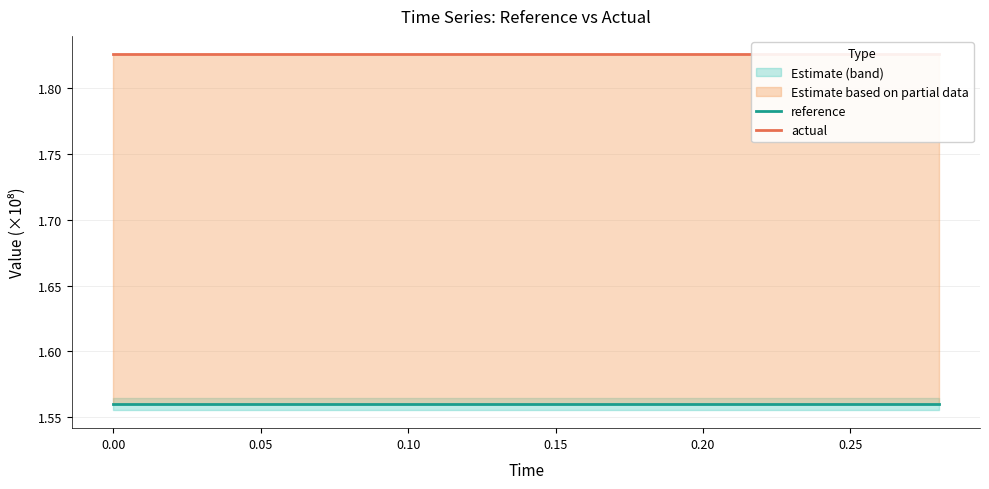

What is the greatest value displayed?

1.8